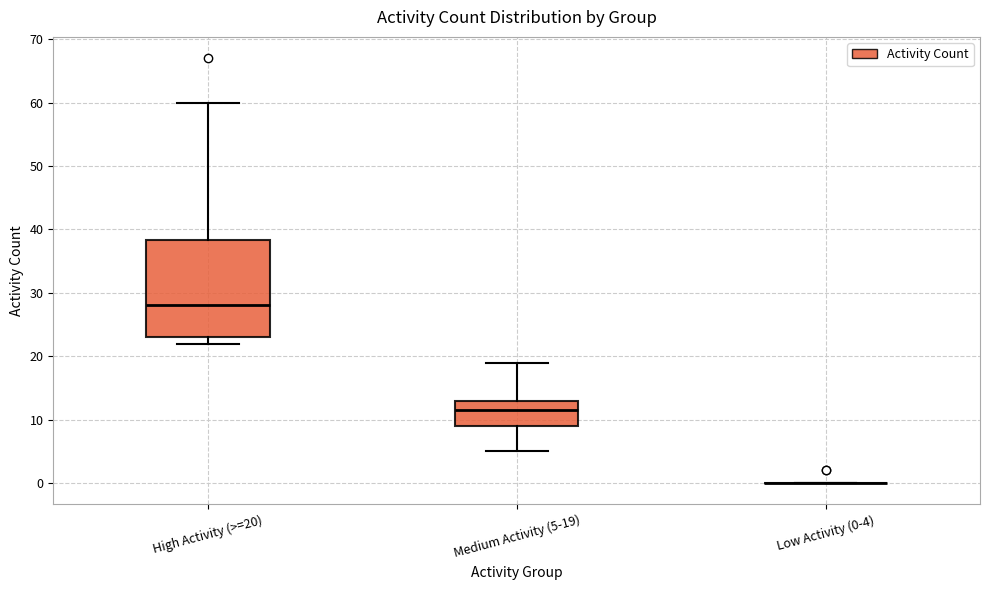

Comparing the boxes themselves (not the whiskers), which one is the tallest?

High Activity (>=20)